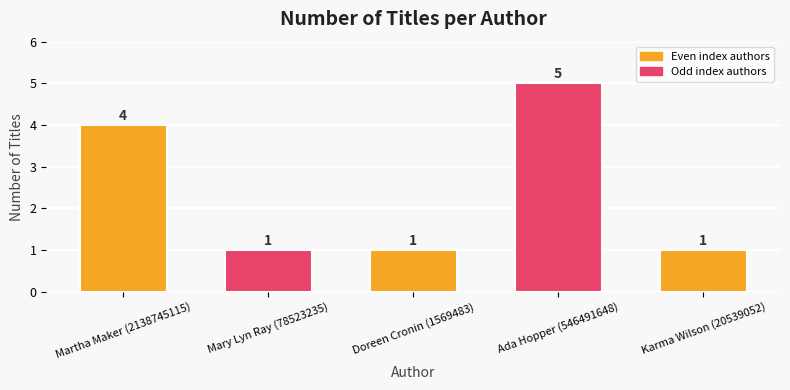

The value at Ada Hopper (546491648) is 5. True or false?

True